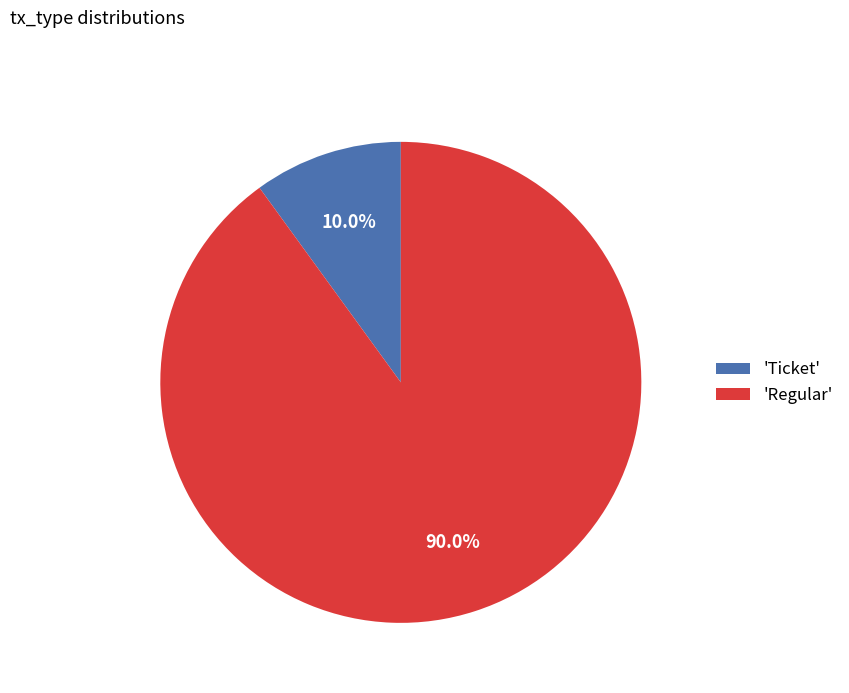

How many segments does this pie chart have?

2